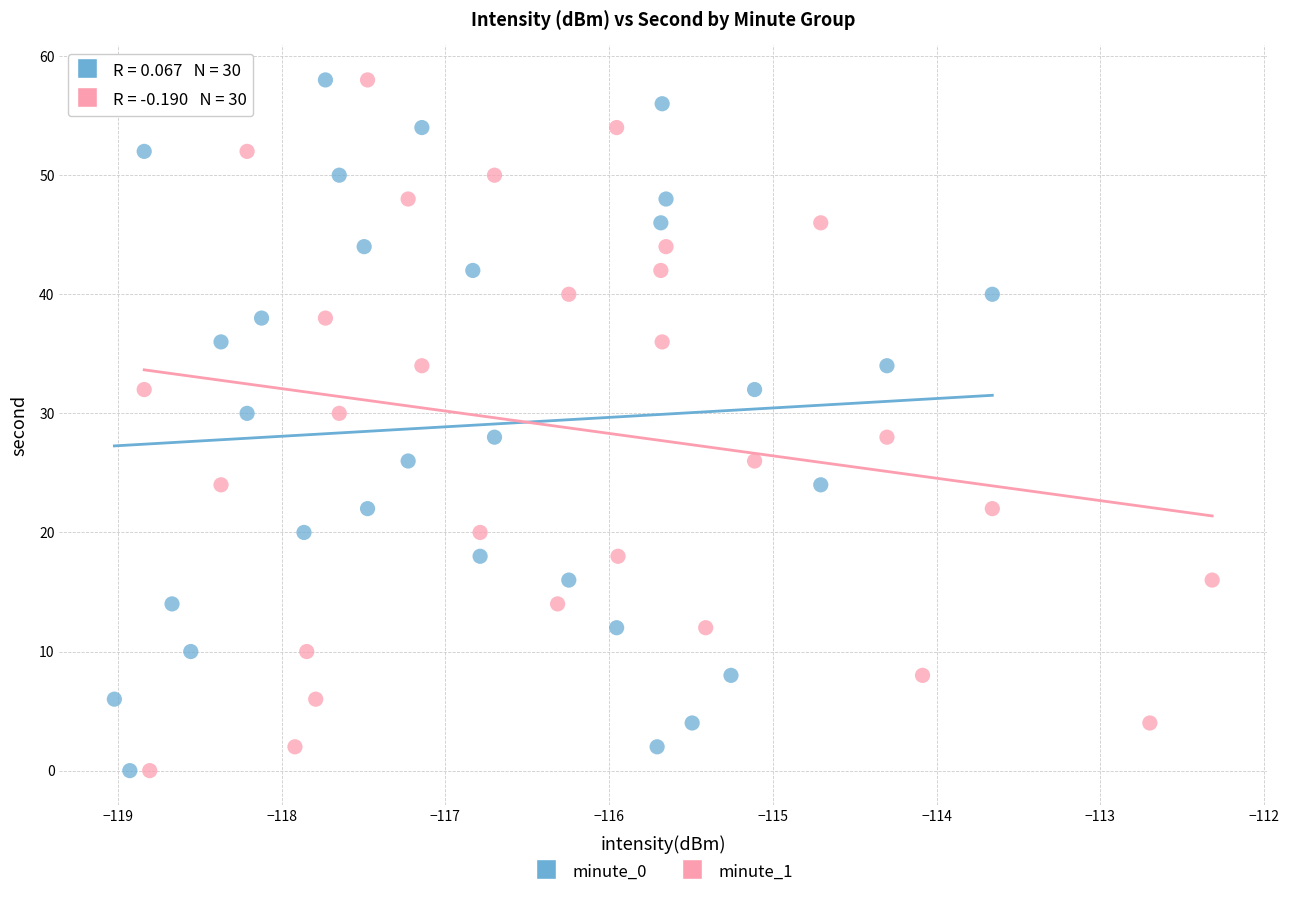

What are all the series names shown in the legend?

minute_0, minute_1